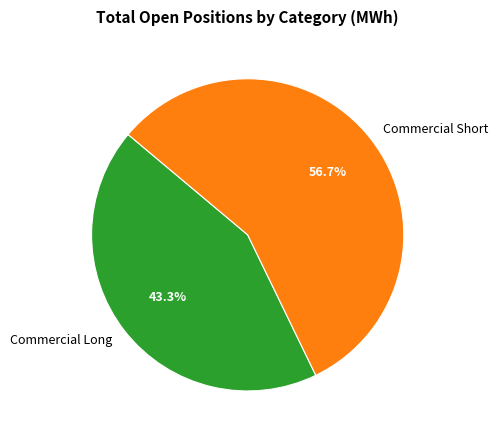

Do Commercial Short and Commercial Long together represent more than half of the pie?

Yes